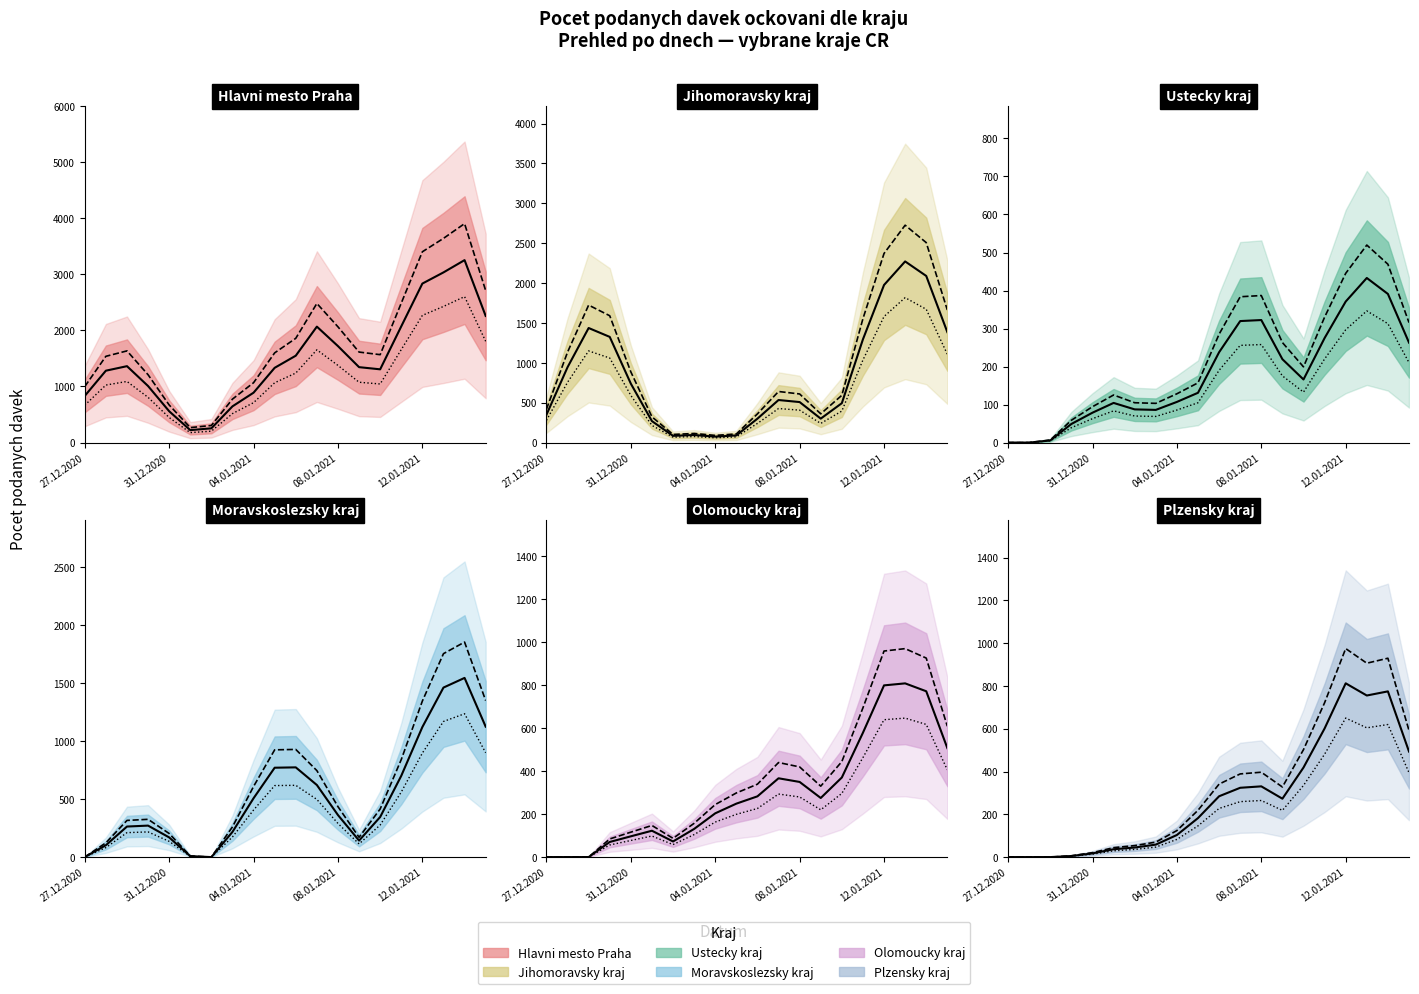

At which category does the chart reach its minimum across all series?

01.01.2021